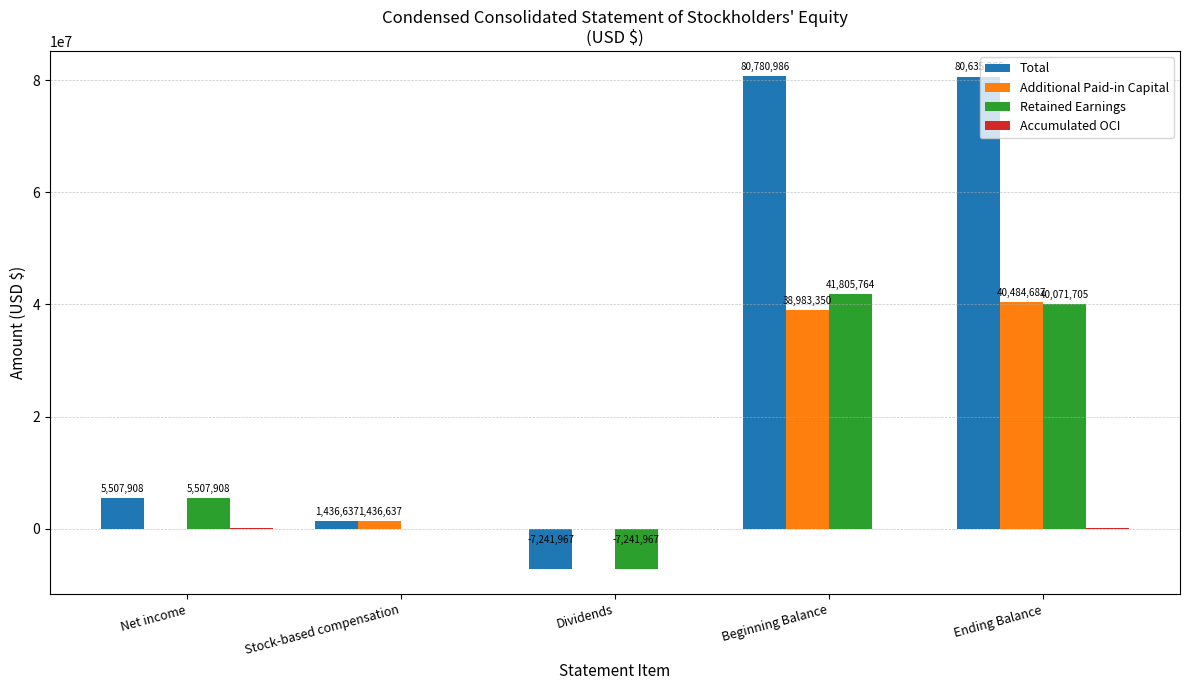

The value of Retained Earnings at Dividends is -4287529. True or false?

False